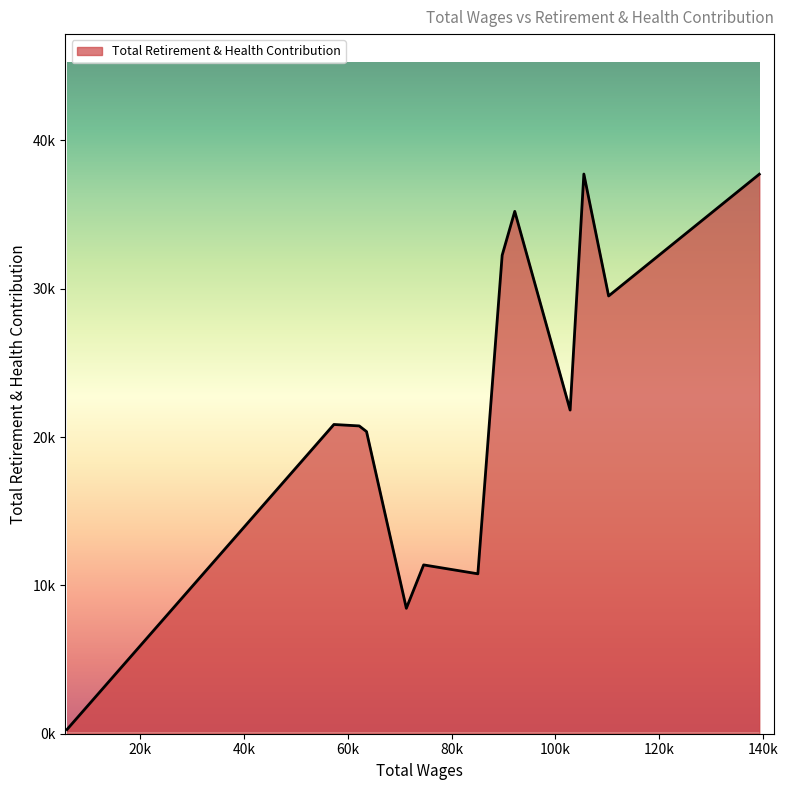

Does the chart have visible grid lines?

No